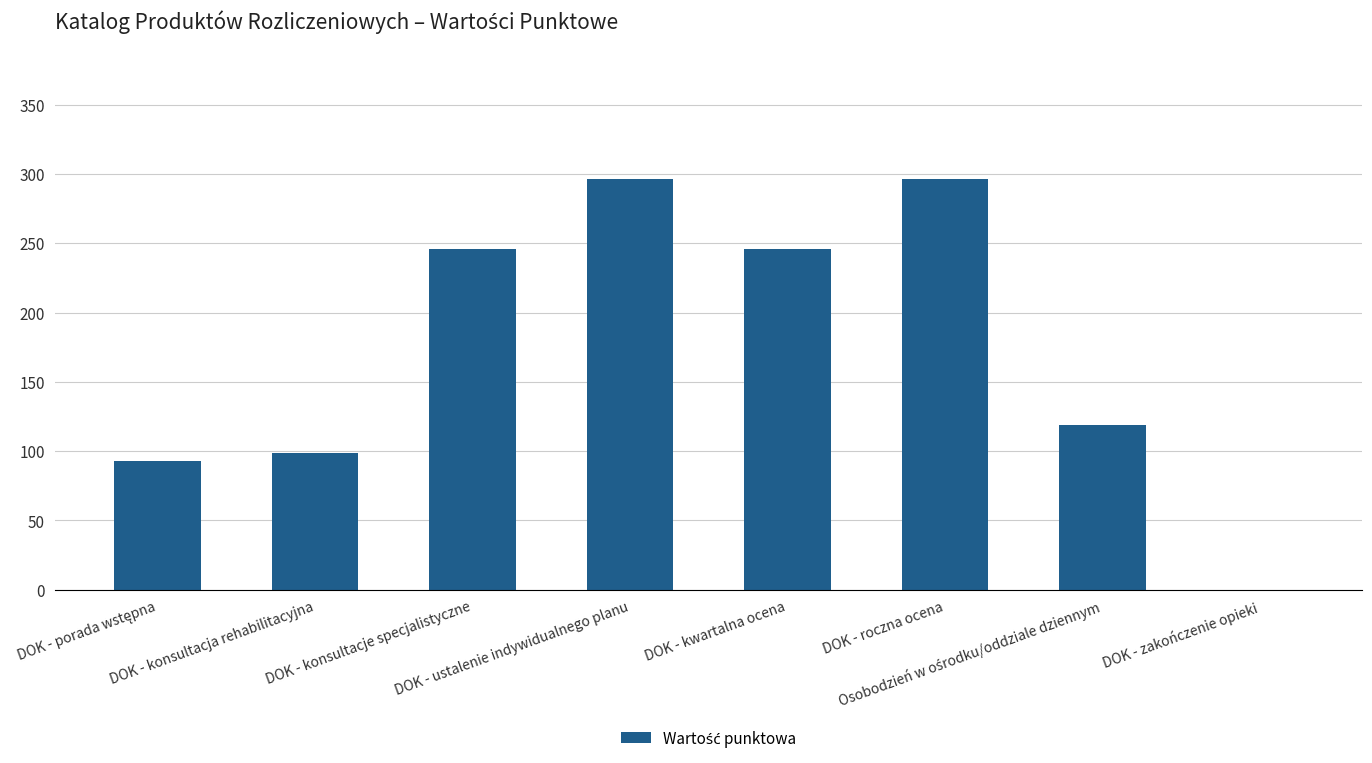

Does the chart contain stacked bars?

No